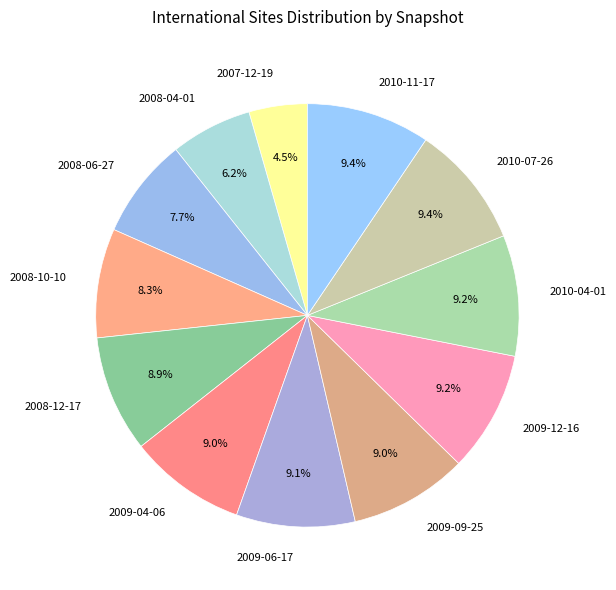

Which category has the smallest portion of the pie?

2007-12-19